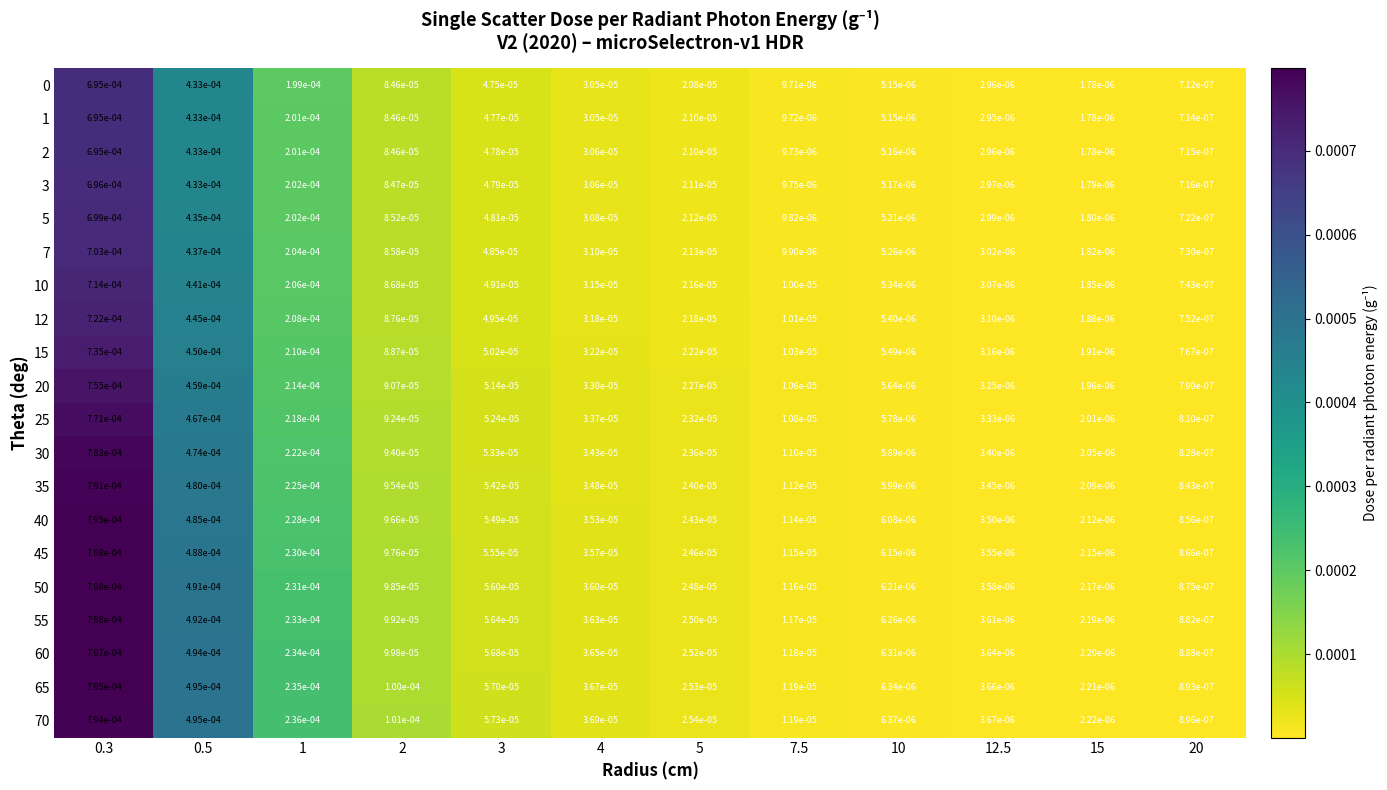

Is the value of 2 at 12.5 greater than the value of 50 at 1?

No